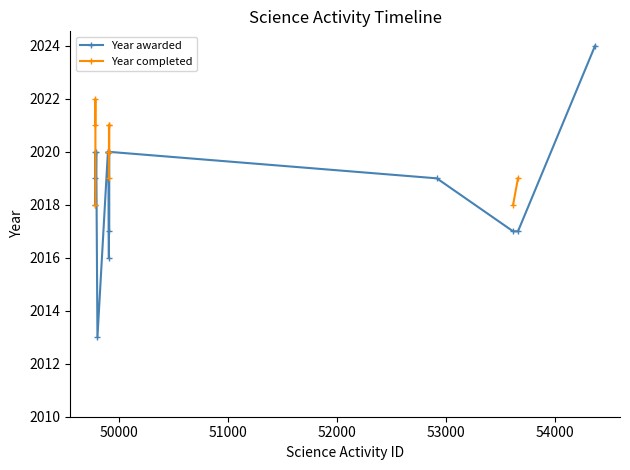

What is the value of the Year awarded point at the 6th from the left?

2020